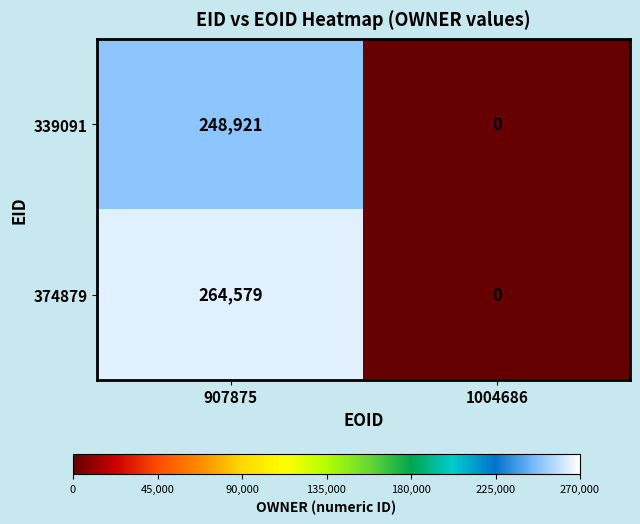

At which label does 339091 reach its peak?

907875